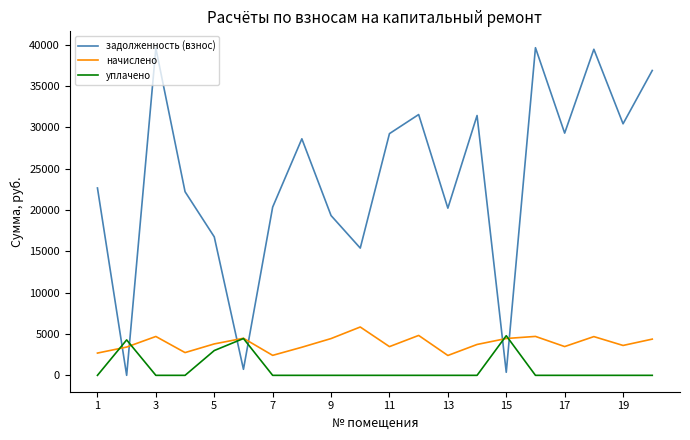

What is the average value of the задолженность (взнос) series?

23707.8